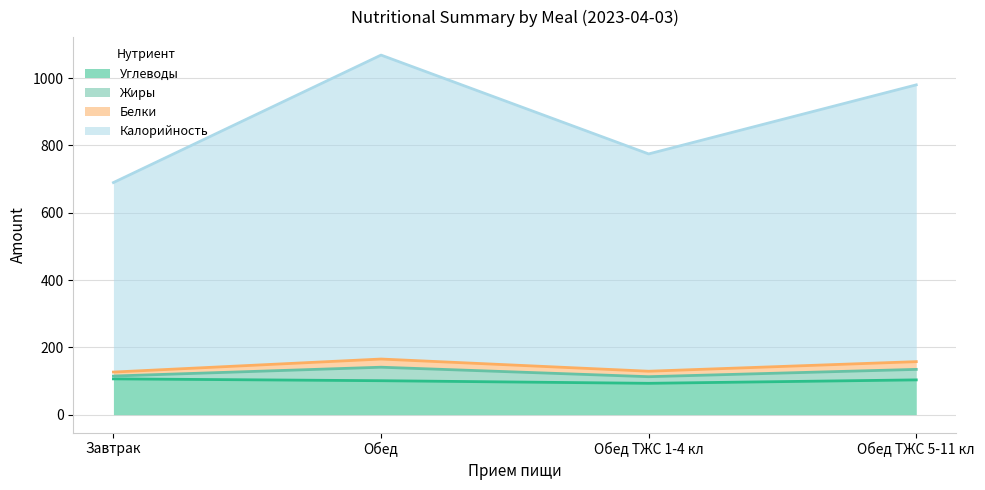

What is the minimum value shown in the chart?

93.1